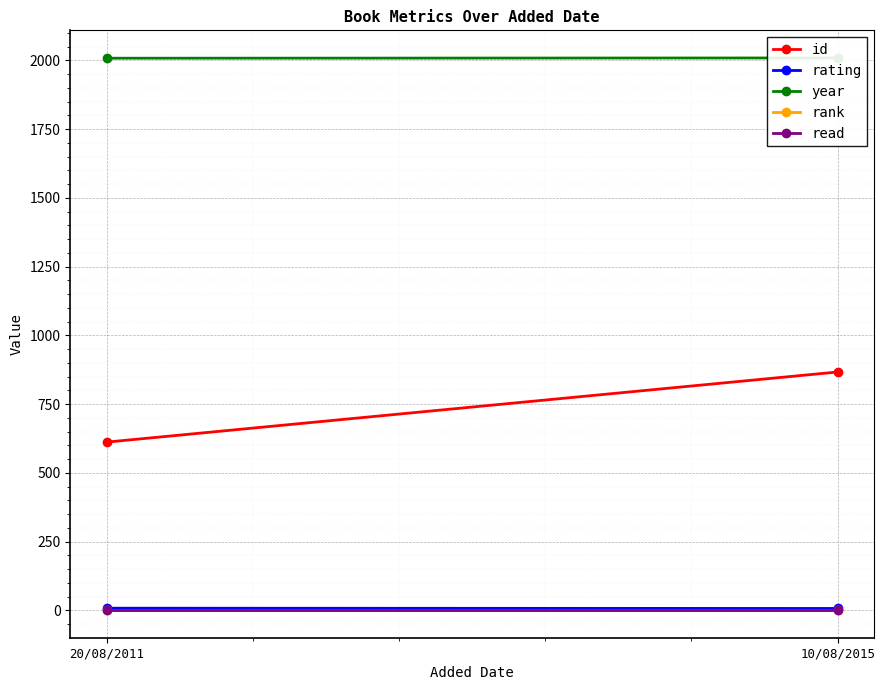

Which series changed the most between 20/08/2011 and 10/08/2015?

id